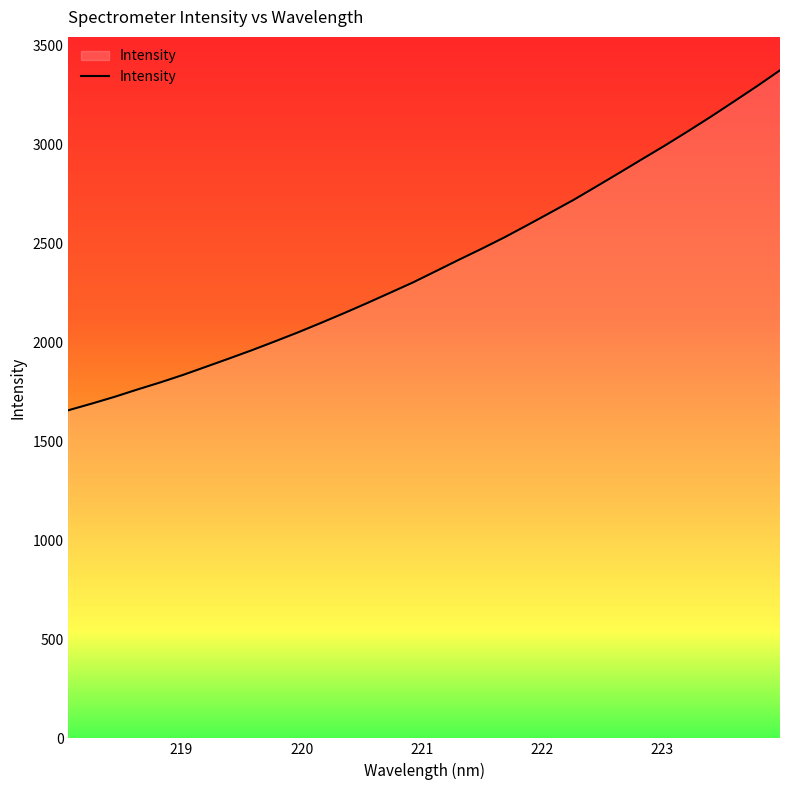

What is the smallest value displayed?

1656.8